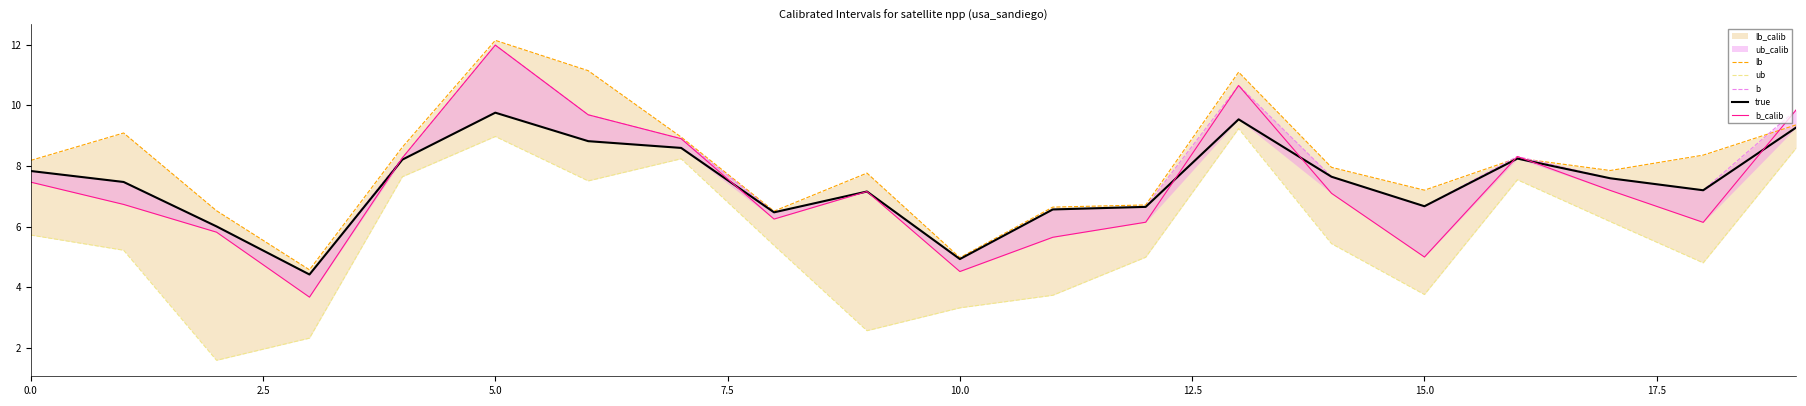

What is the difference between the highest and lowest values at 18?

3.6